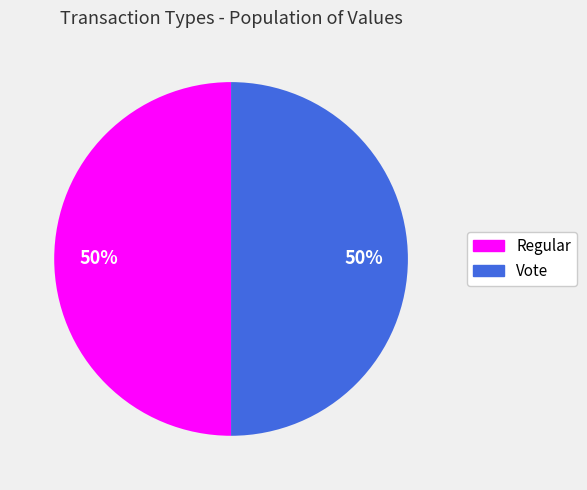

Approximately how many times larger is the value at Vote compared to Regular?

1.0